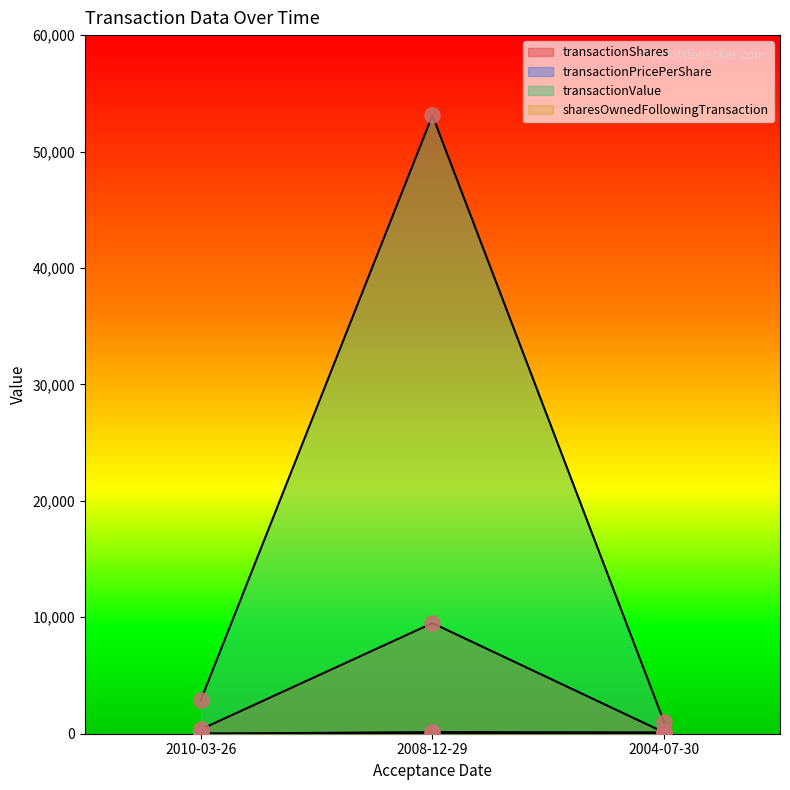

At which category is the sum across all series the highest?

2008-12-29